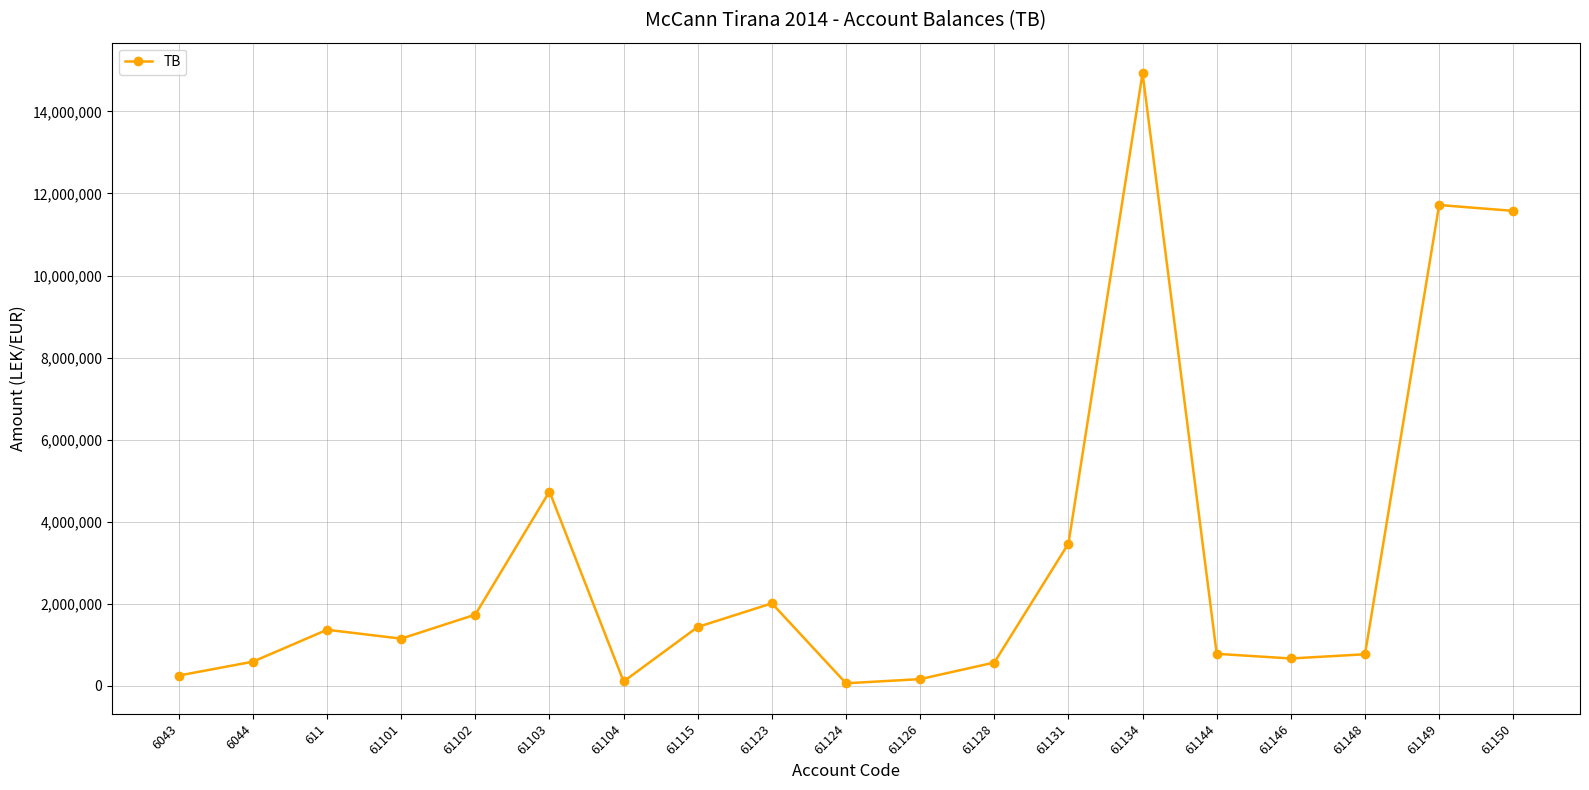

What is the difference between the values at 6043 and 61131?

3215761.4